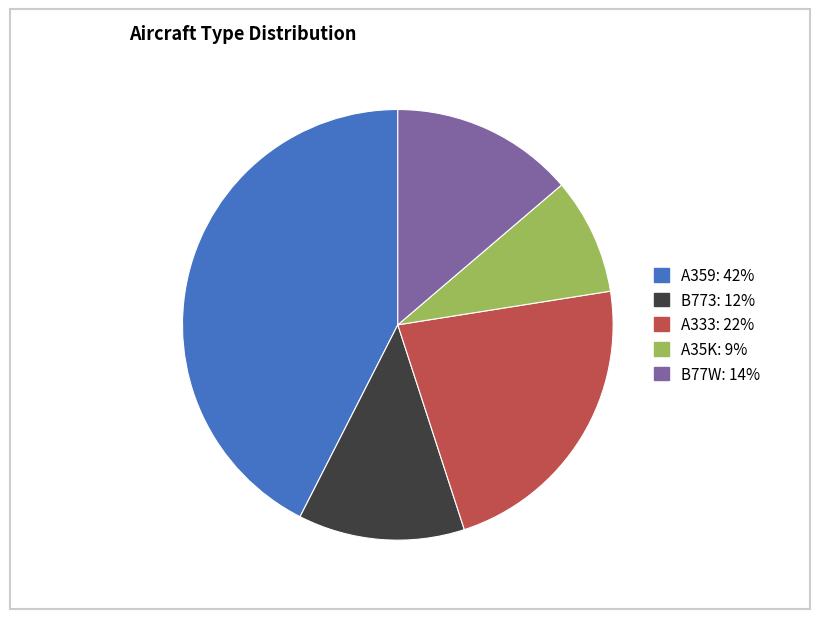

Count the number of slices in the pie.

5